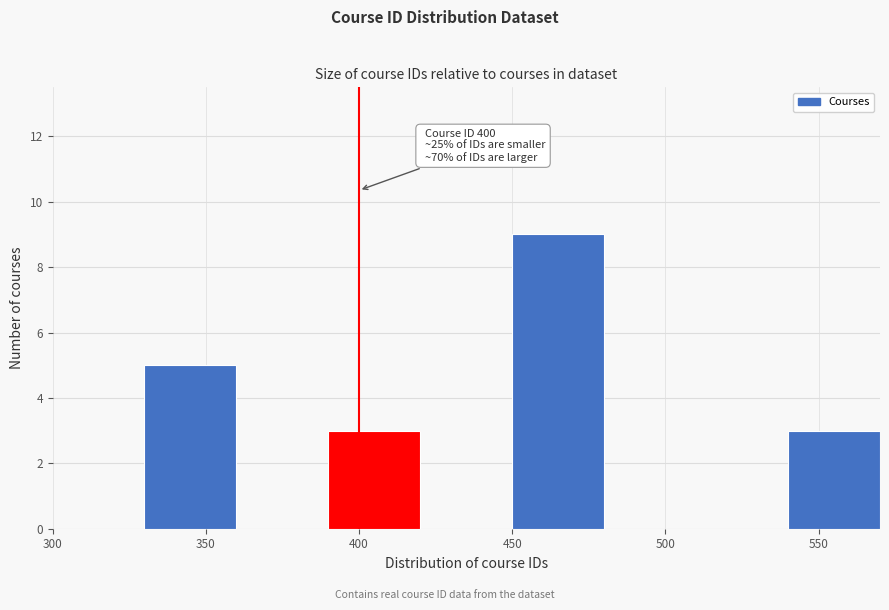

Which range on the x-axis has the tallest bar?

450 to 480